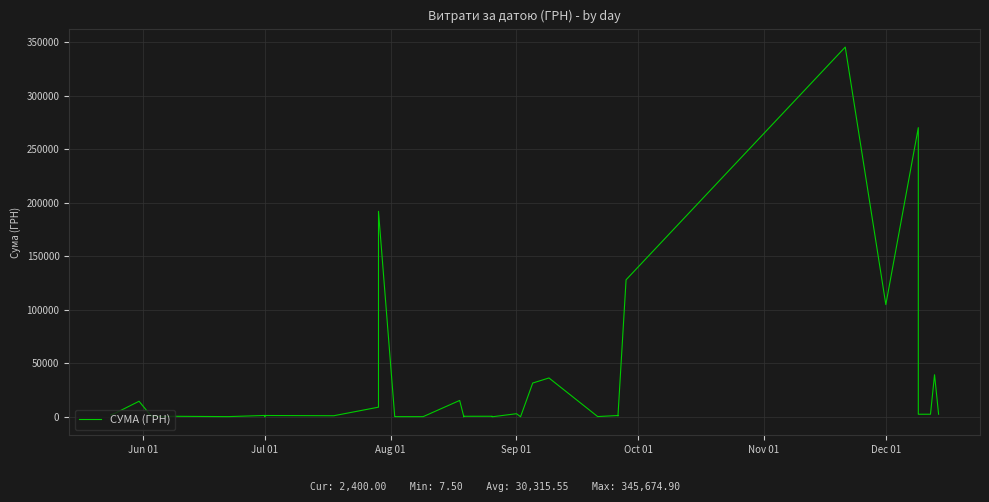

The value at 38 is 53995.0. True or false?

False